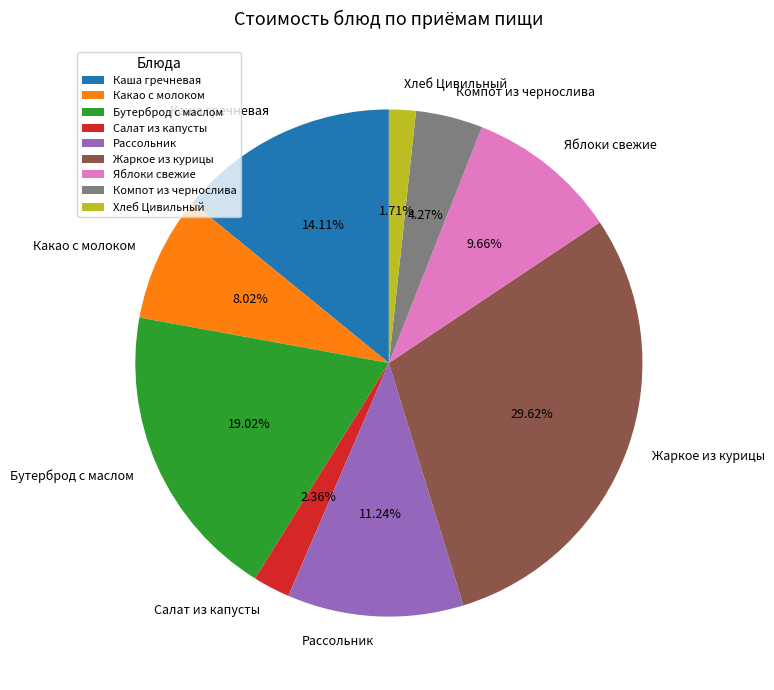

Which category has the biggest portion of the pie?

Жаркое из курицы